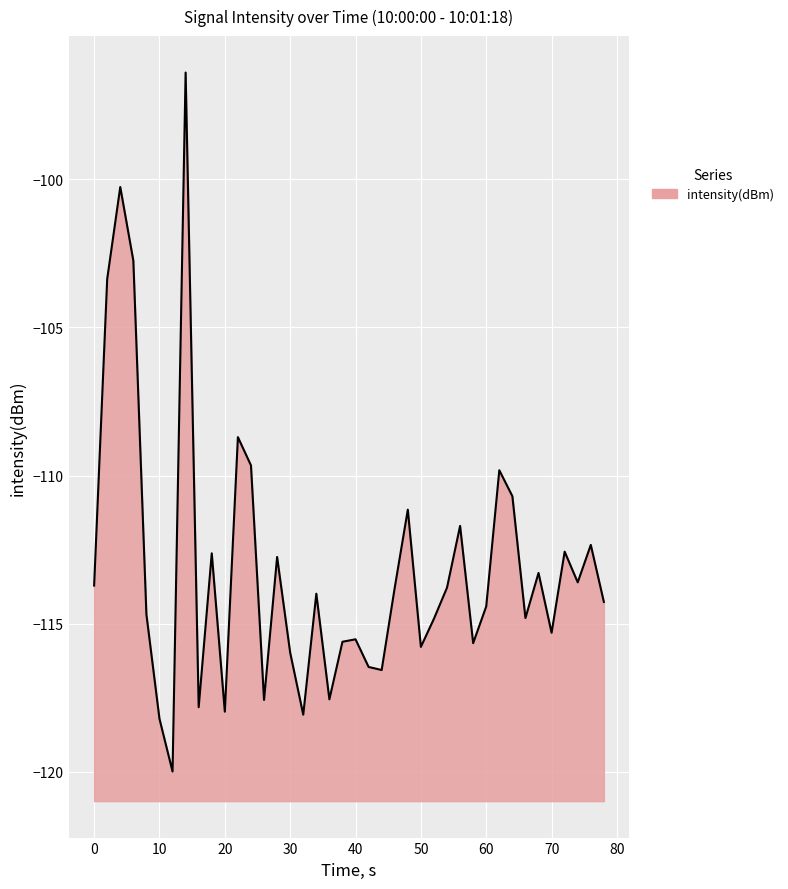

What is the difference between the maximum and minimum values?

23.6